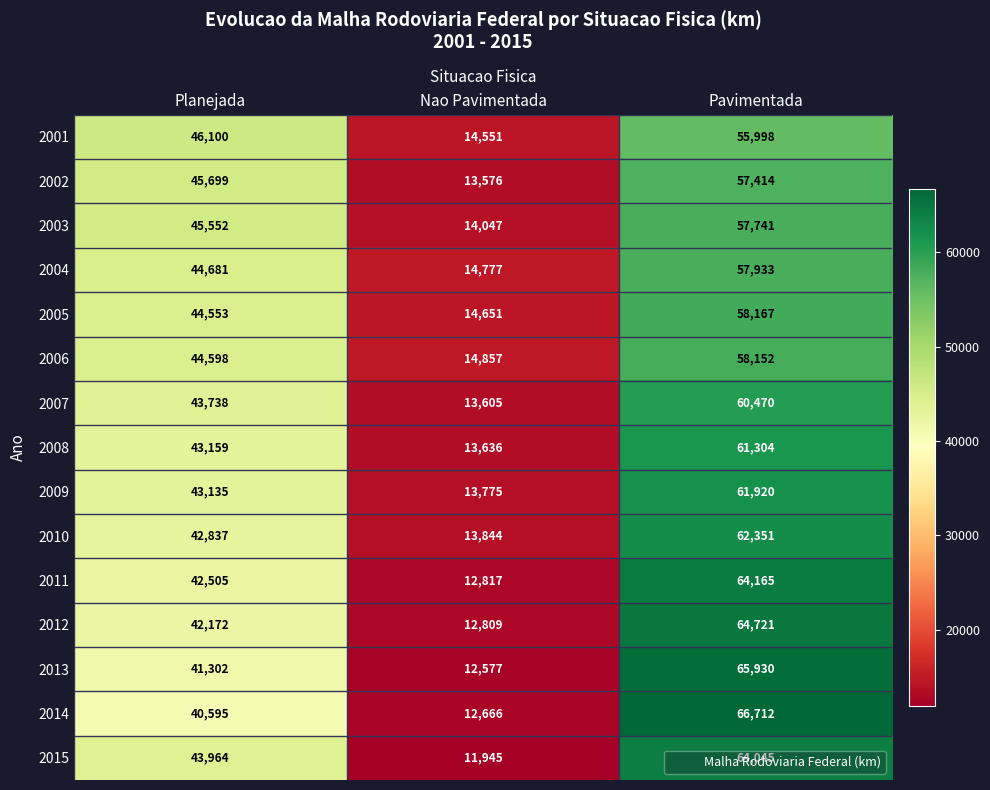

How many 2014 values are between 12666 and 66712?

3